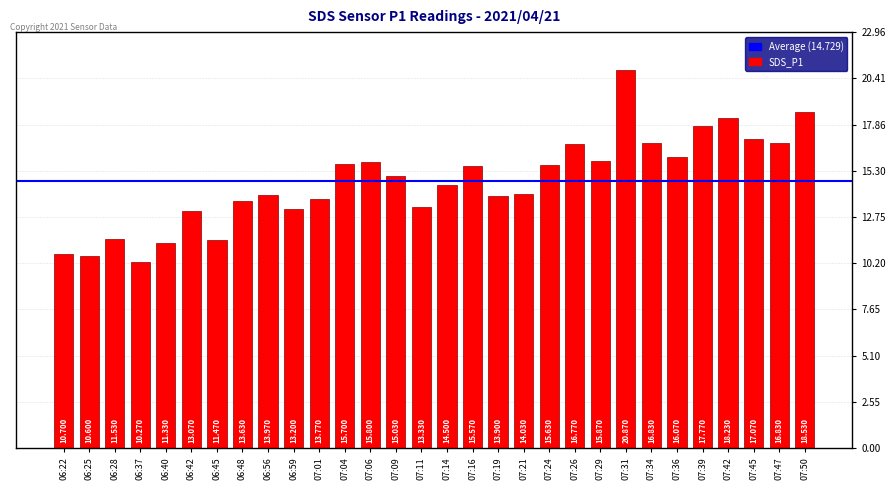

Where is the data nearest to the value 15?

07:09